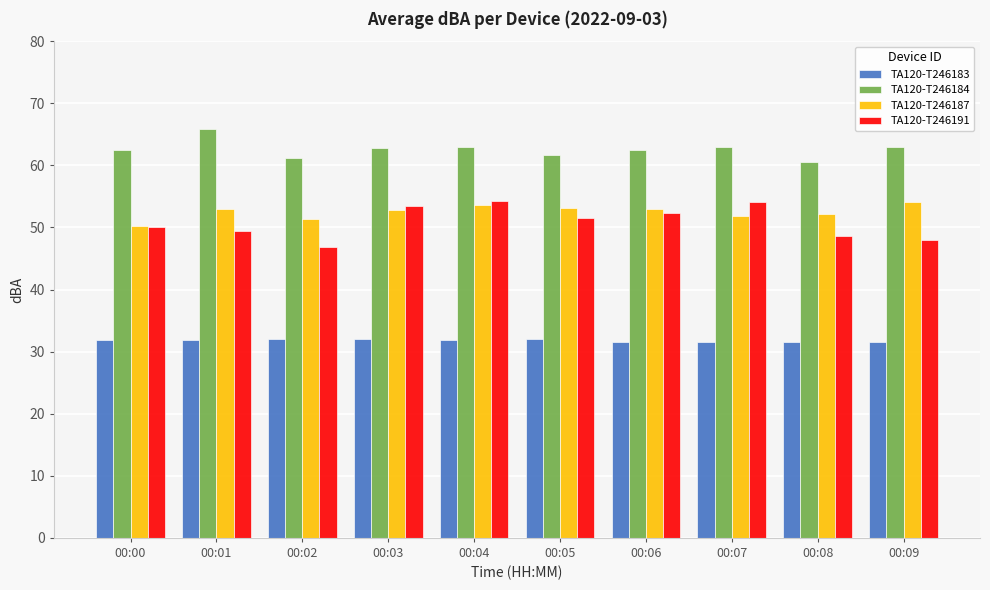

What are all the series names shown in the legend?

TA120-T246183, TA120-T246184, TA120-T246187, TA120-T246191